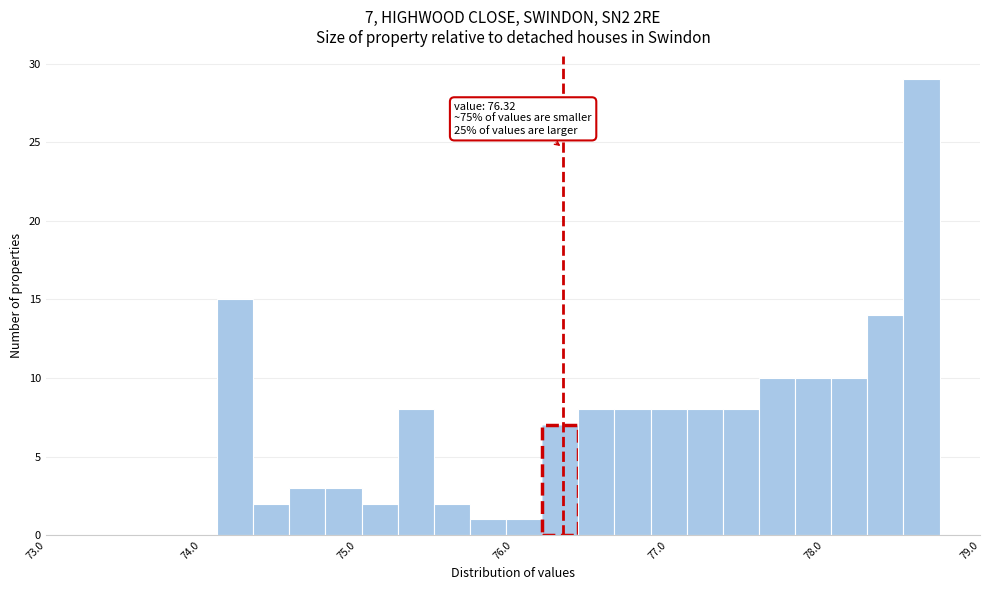

Read against the x-axis, roughly where is the centre of the tallest bar?

78.6